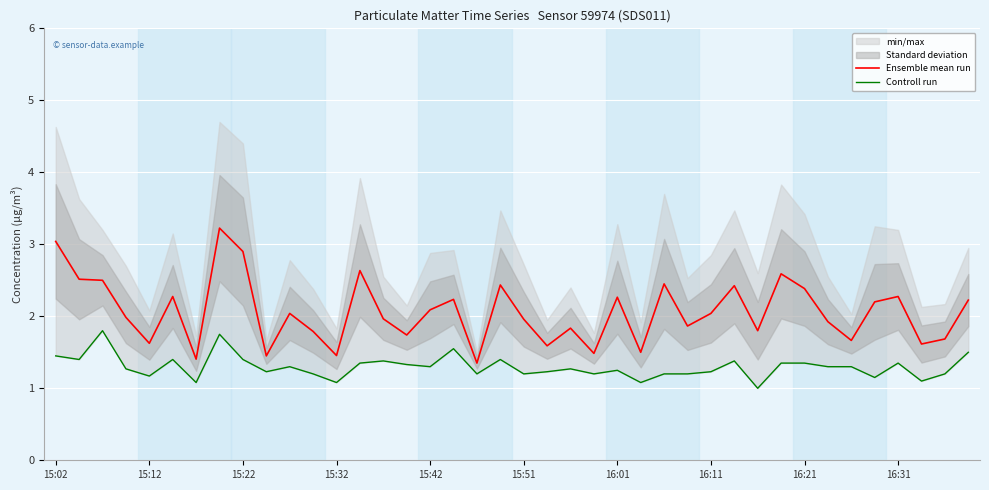

What is the difference between the Controll run values at 14 and 30?

0.4